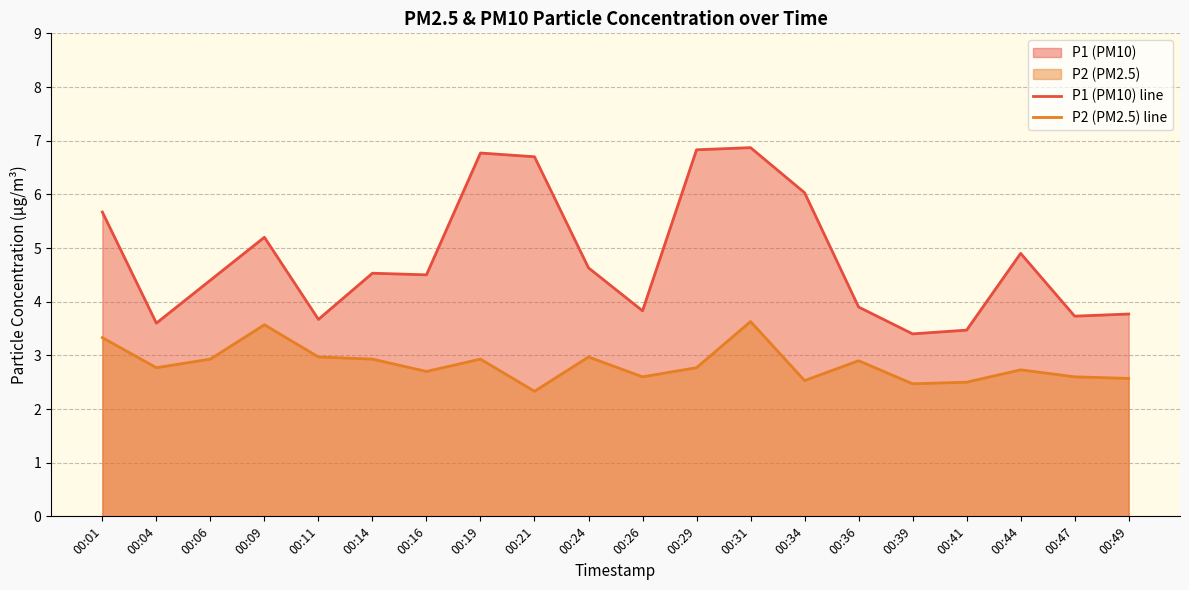

The P2 (PM2.5) line series shows 2.7 at 00:16. True or false?

True